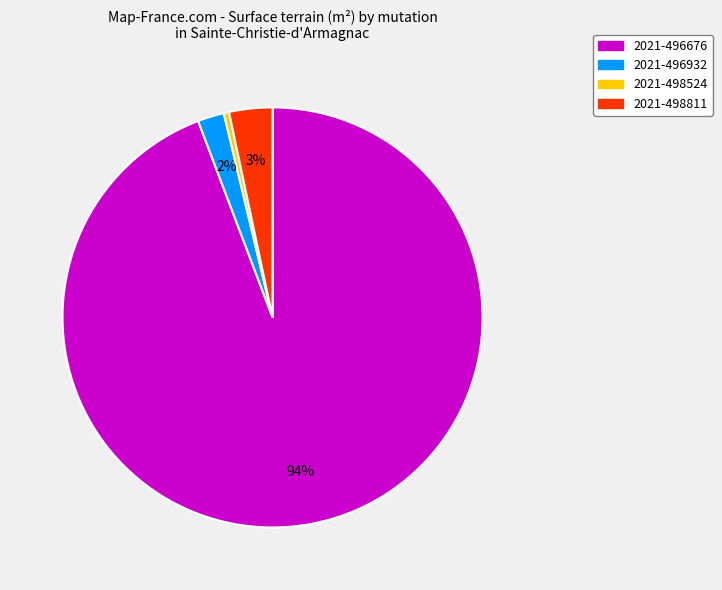

Is there a majority slice in this chart?

Yes